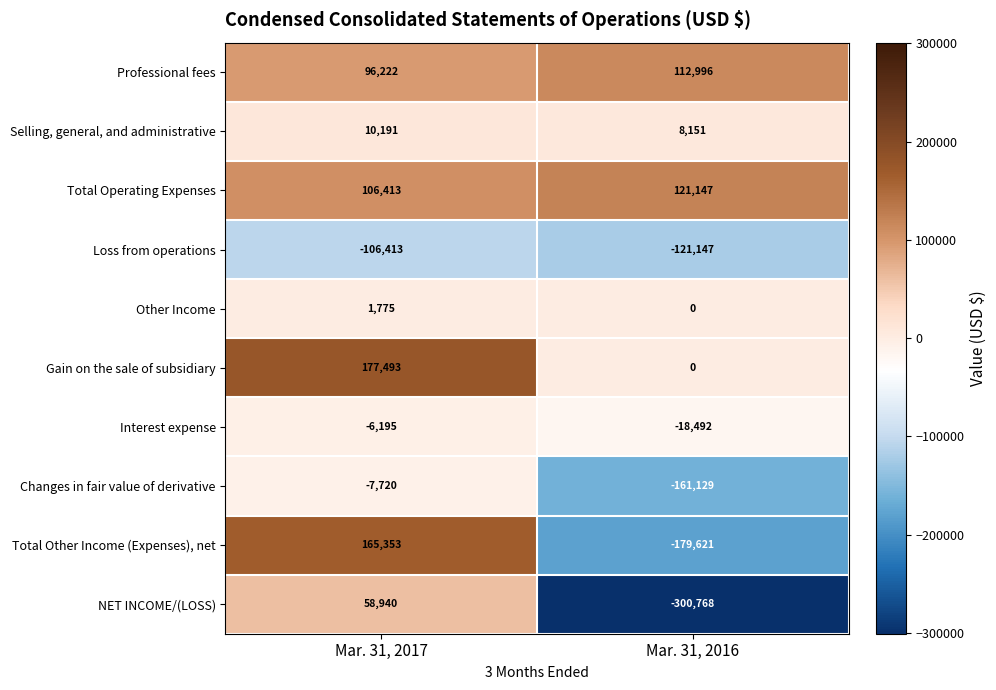

At which label is Changes in fair value of derivative closest to -84424?

Mar. 31, 2017